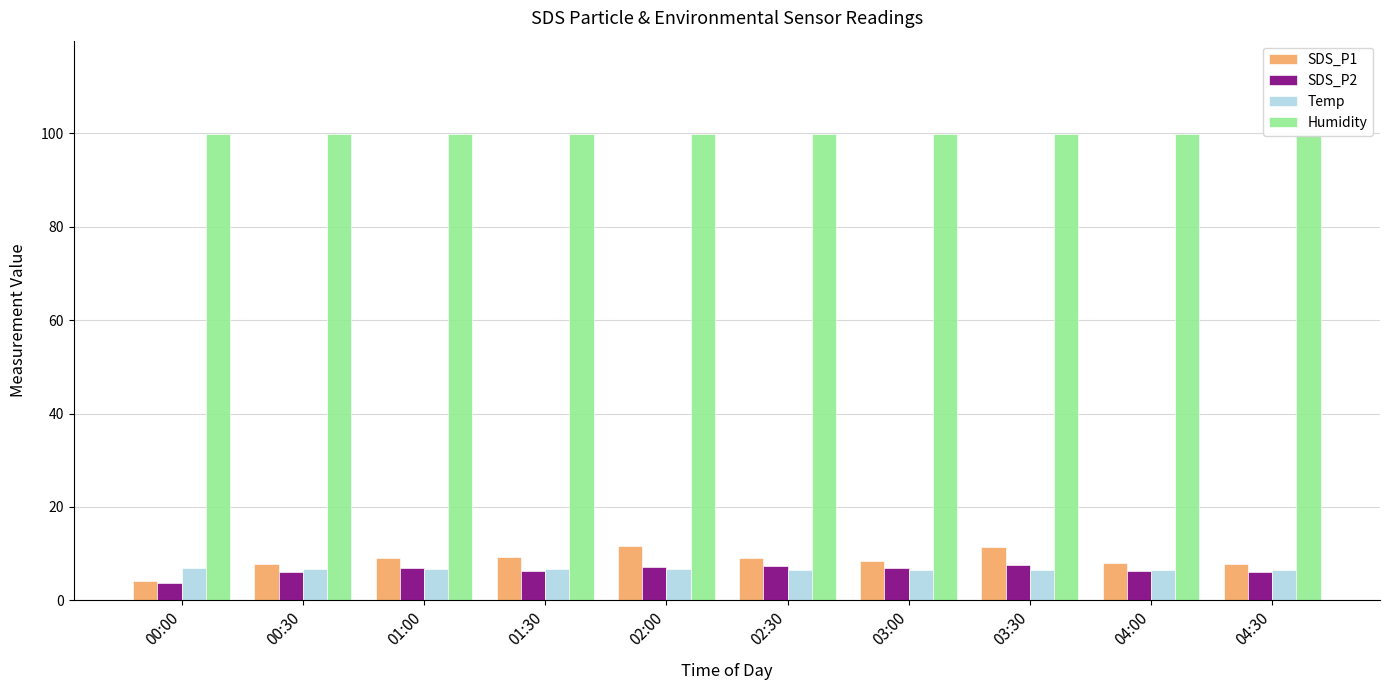

What is the total value across all series at 02:30?

122.9